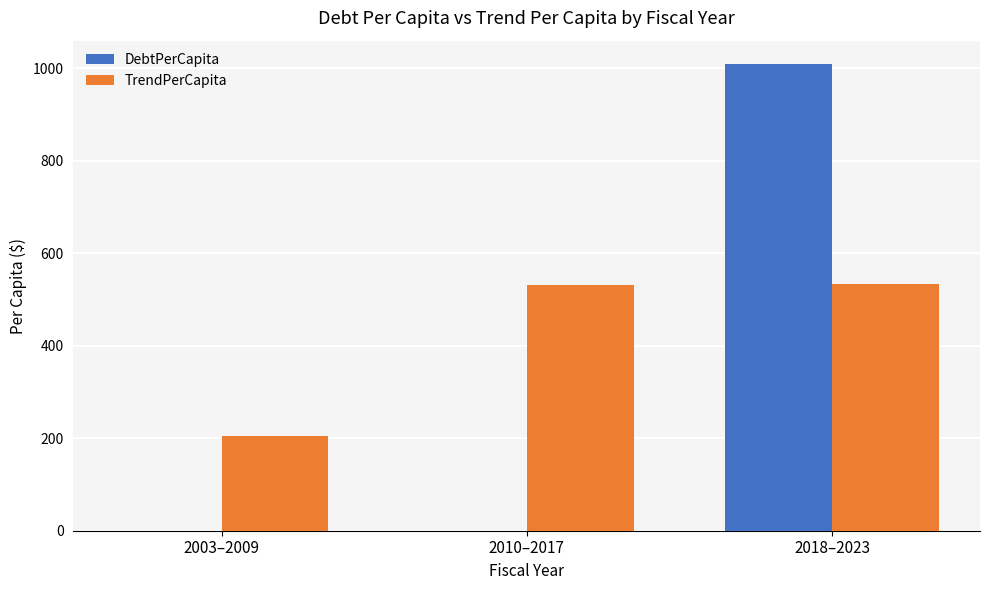

The value of TrendPerCapita at 2010–2017 is 532.3. True or false?

True